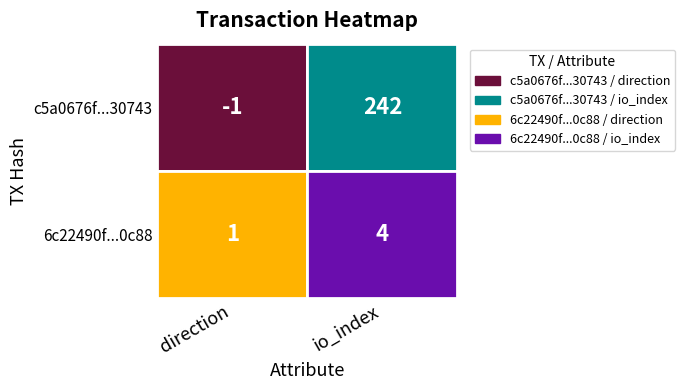

What is the average value of the 6c22490183b964adf62708ea6abdb874faf50c8 series?

2